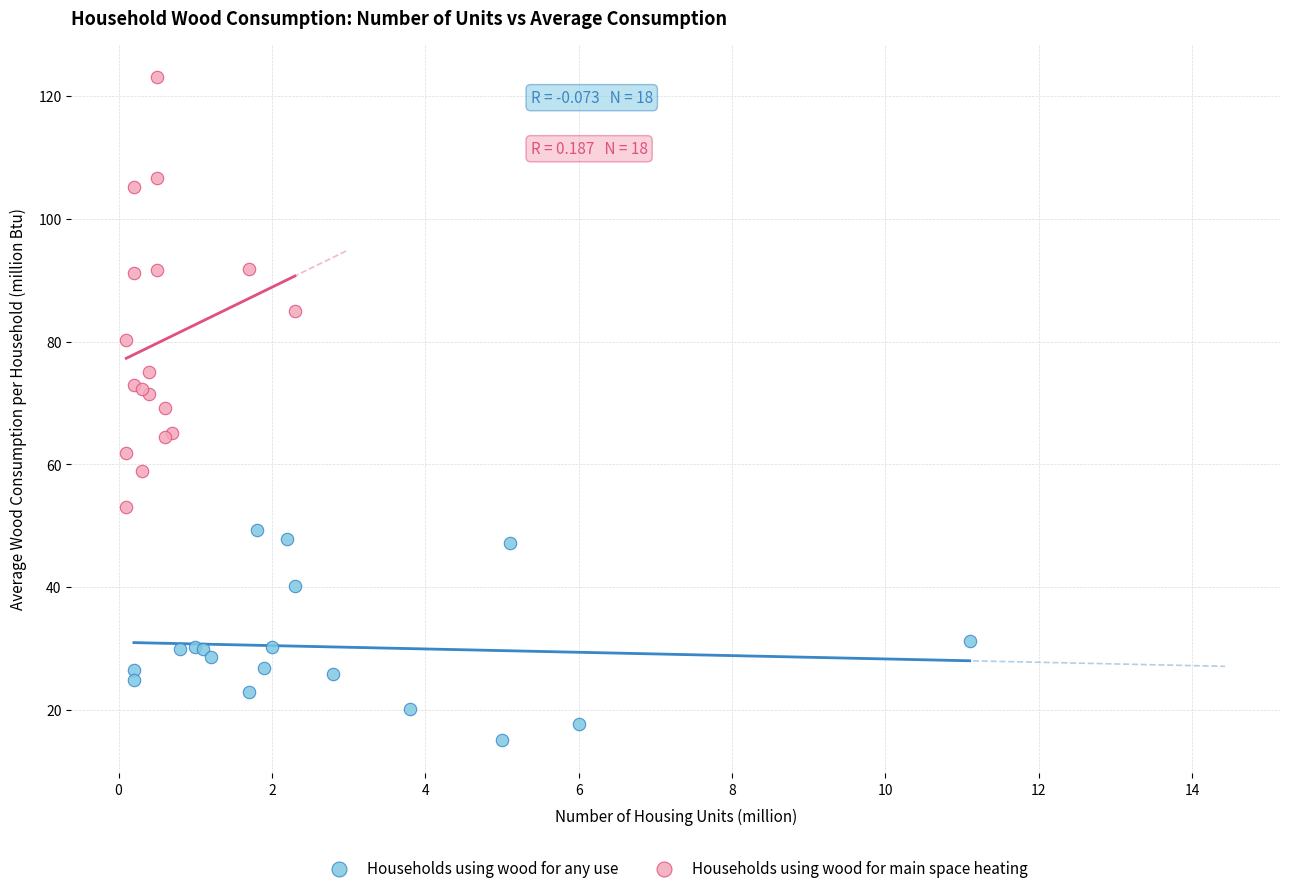

Which series contains the highest Y value?

Households using wood for main space heating